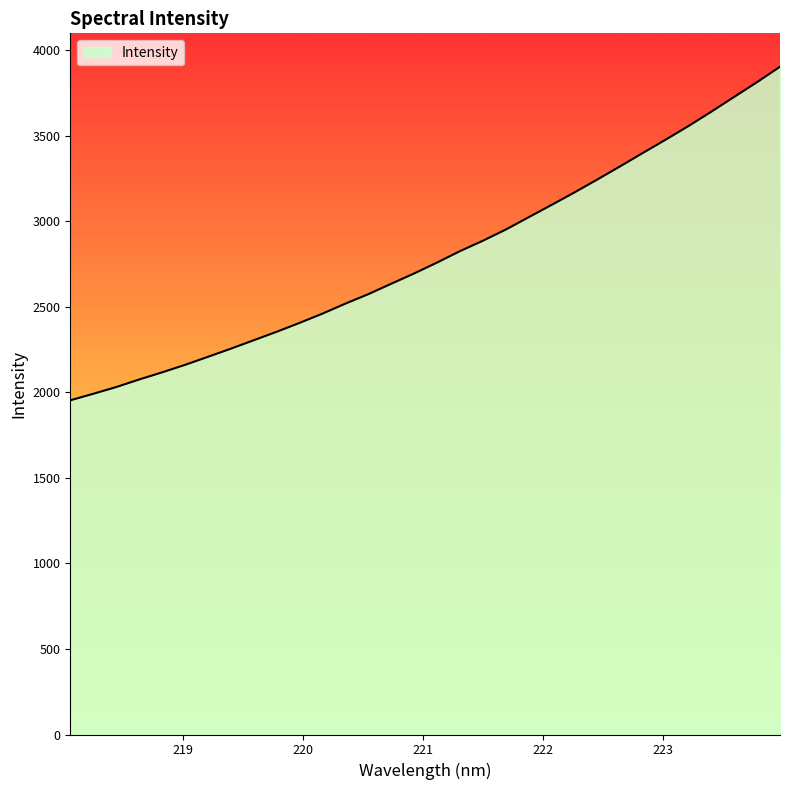

What is the difference between the maximum and minimum values?

1950.6